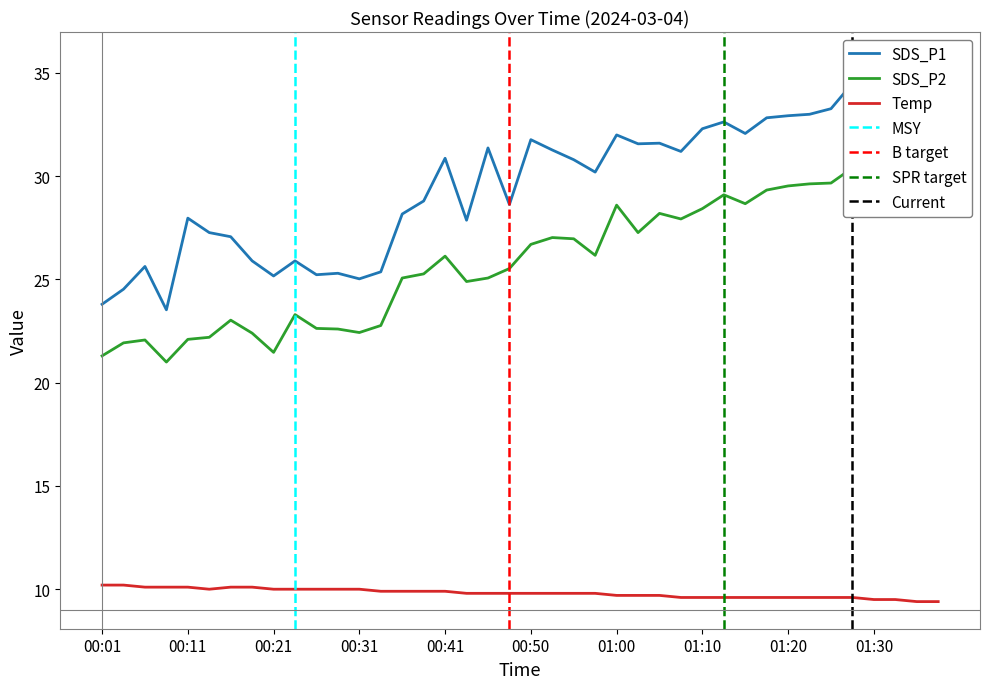

What is the label of the 29th point from the right?

00:28